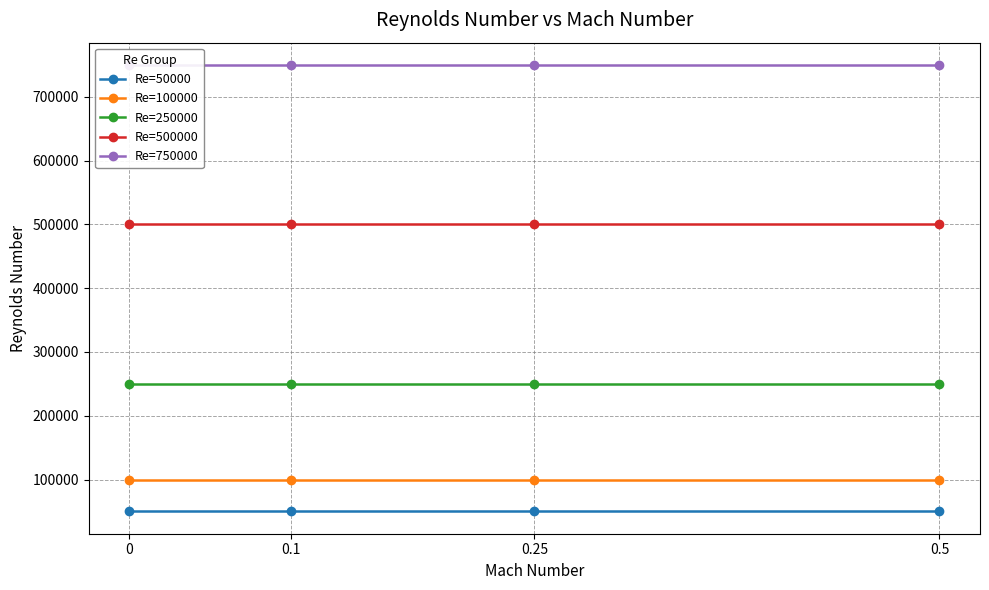

Reading right to left, transcribe all the data shown in this chart.

Re=50000: 50000	50000	50000	50000
Re=100000: 100000	100000	100000	100000
Re=250000: 250000	250000	250000	250000
Re=500000: 500000	500000	500000	500000
Re=750000: 750000	750000	750000	750000